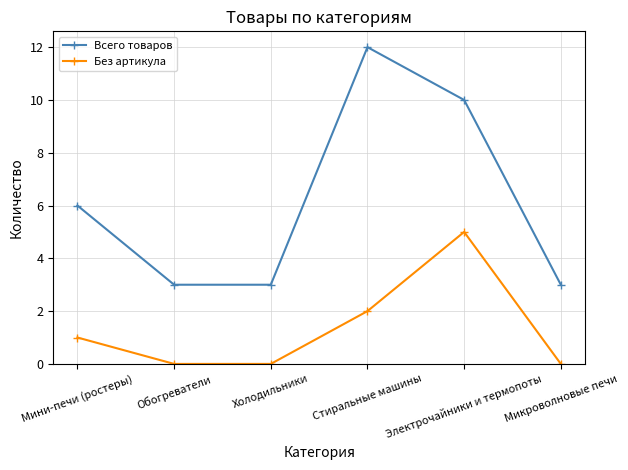

What is the minimum value for Всего товаров?

3